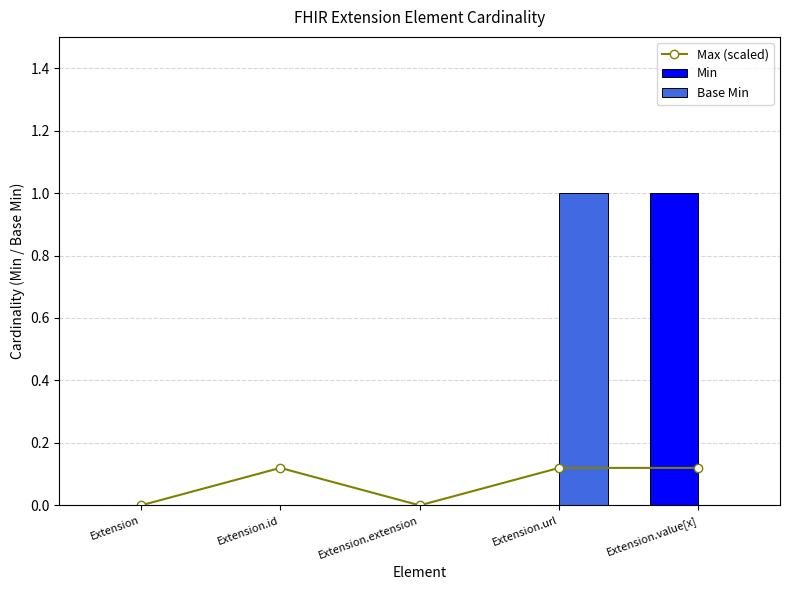

Reading left to right, extract all data points from this chart.

Max (scaled): Extension=0.0	Extension.id=0.1	Extension.extension=0.0	Extension.url=0.1	Extension.value[x]=0.1
Min: Extension=0.0	Extension.id=0.0	Extension.extension=0.0	Extension.url=0.0	Extension.value[x]=1.0
Base Min: Extension=0.0	Extension.id=0.0	Extension.extension=0.0	Extension.url=1.0	Extension.value[x]=0.0